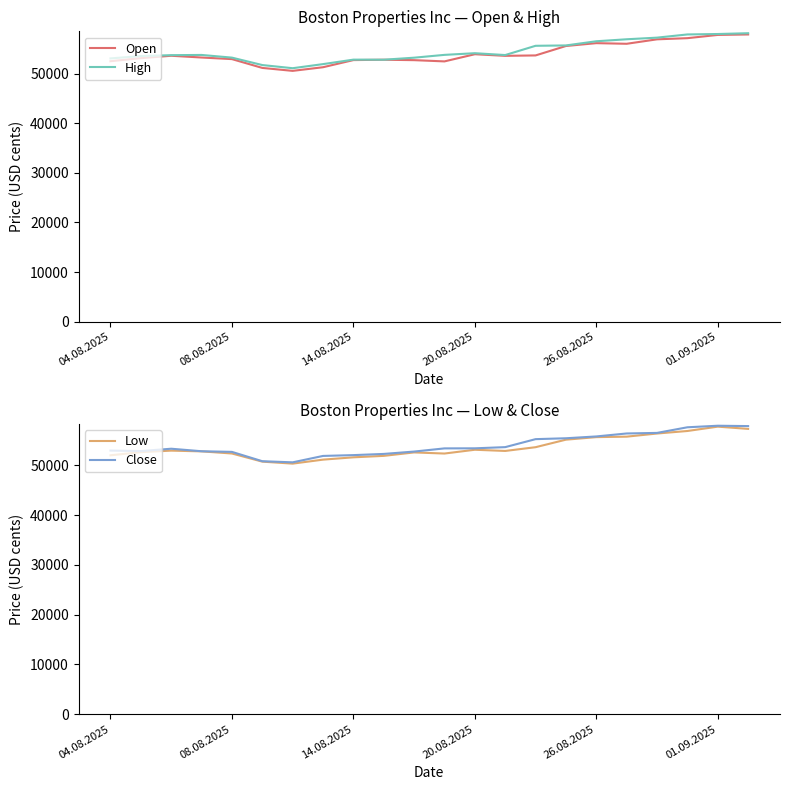

What is the average value of the High series?

54477